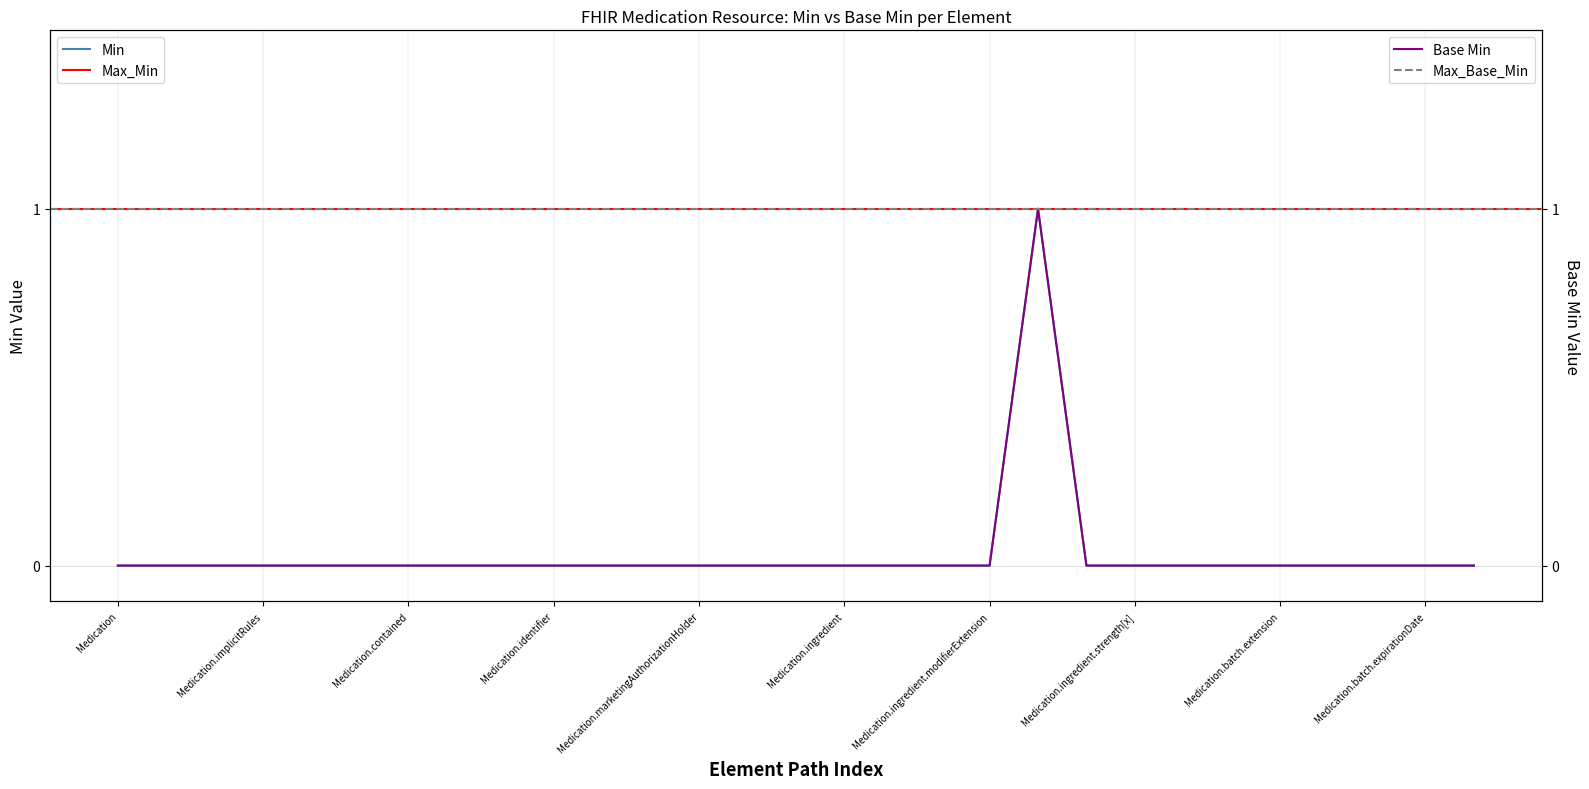

What is the label of the 28th point from the left?

Medication.batch.expirationDate